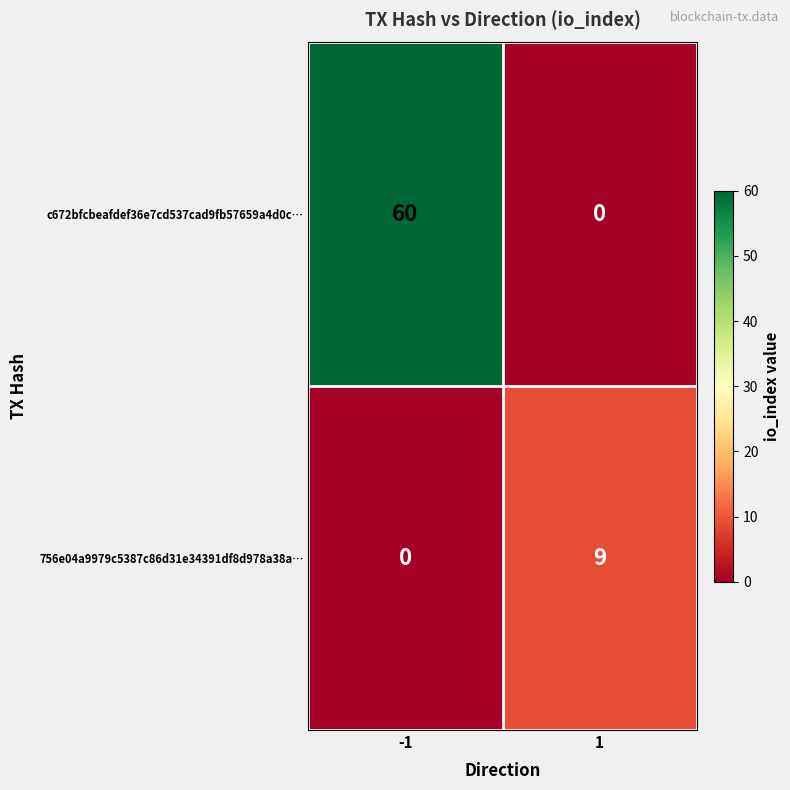

Which category has the highest value across all series?

-1